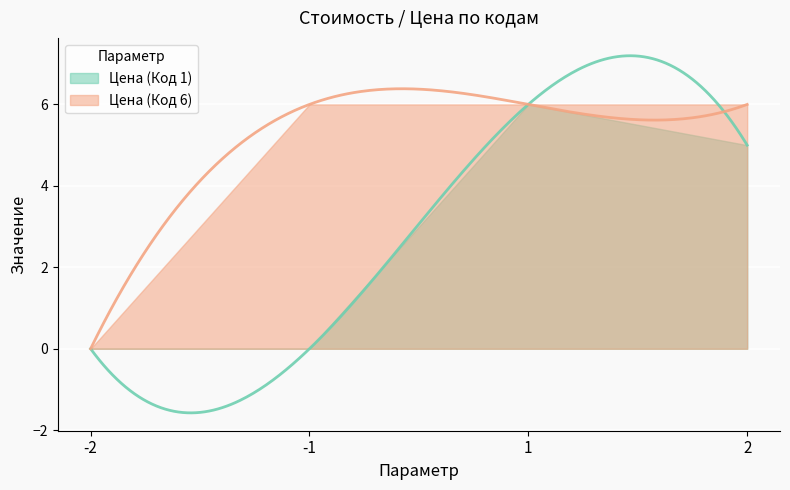

Count the number of data series in this chart.

2